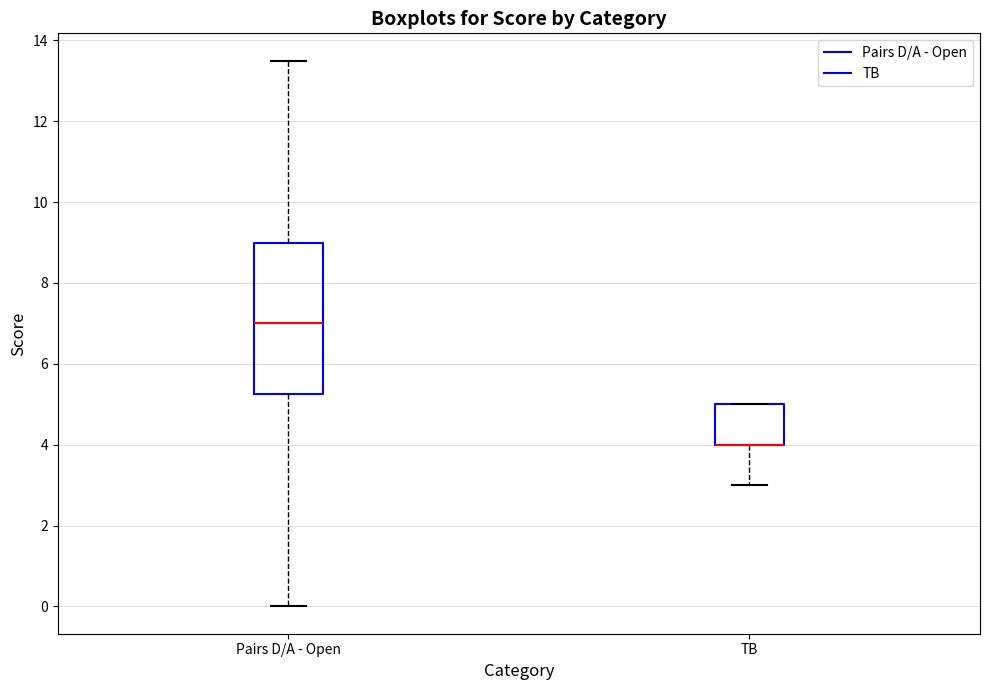

Reading left to right, transcribe this box plot: for each box, give where its median line is, the range the box spans, and where its two whiskers end, as read against the y-axis. The values are not printed on the chart, so give them approximately, as read against the axis.

Pairs D/A - Open: median 7.0, box 5.2 to 9.0, whiskers 0.0 to 13.6
TB: median 4.0 (drawn on the box's lower edge), box 4.0 to 5.0, whiskers 3.0 to 5.0